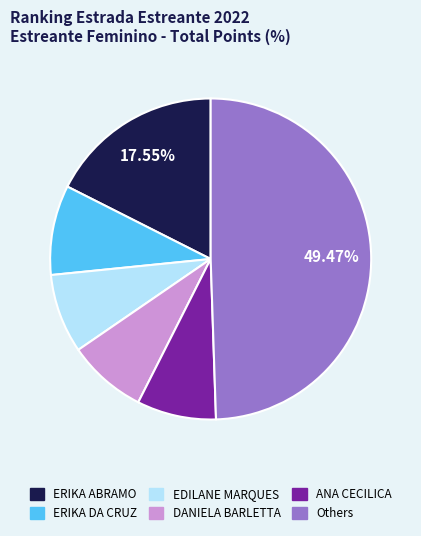

Is there a majority slice in this chart?

No